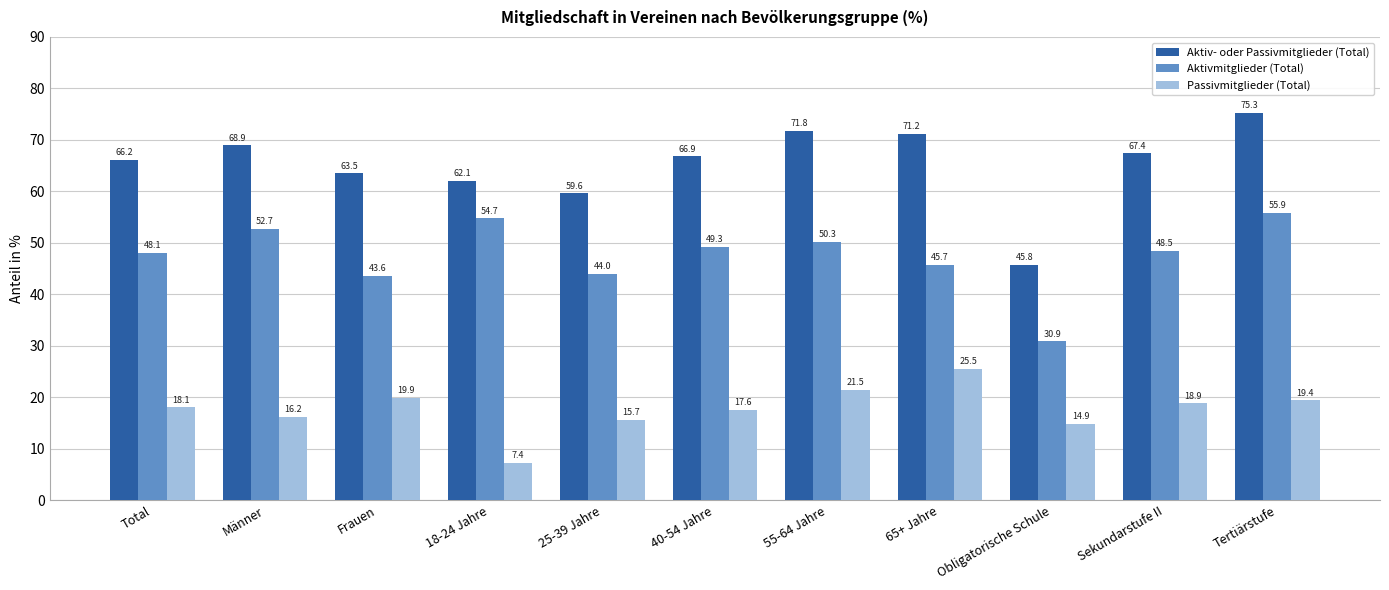

What value does the Aktivmitglieder (Total) series have at 25-39 Jahre?

44.0